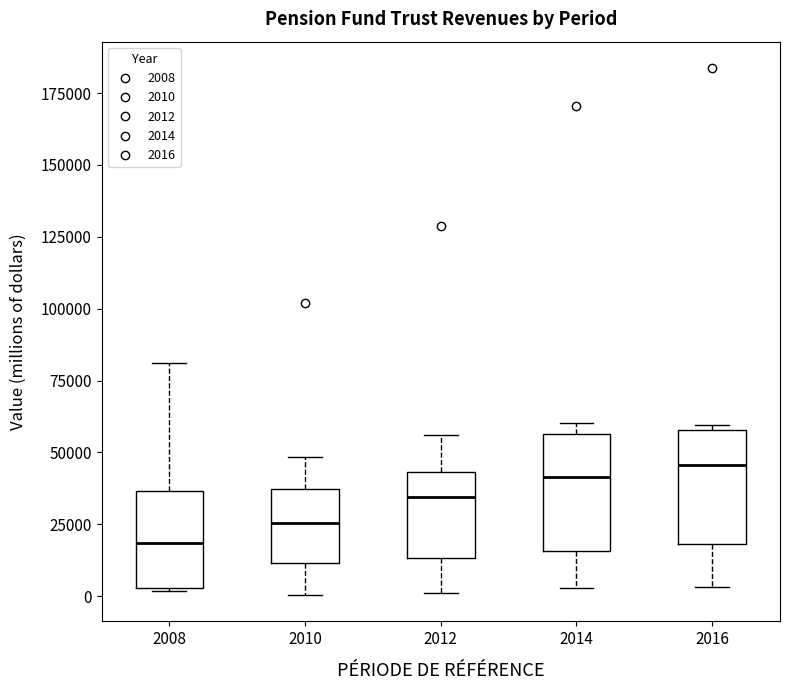

Reading left to right, read every box against the y-axis: the position of its median line, the range the box covers, and the ends of its whiskers. The values are not printed on the chart, so give them approximately, as read against the axis.

2008: median 20000, box 5000 to 35000, whiskers 0 to 80000
2010: median 25000, box 10000 to 35000, whiskers 0 to 50000
2012: median 35000, box 15000 to 45000, whiskers 0 to 55000
2014: median 40000, box 15000 to 55000, whiskers 5000 to 60000
2016: median 45000, box 20000 to 60000, whiskers 5000 to 60000 (just above the box's upper edge)